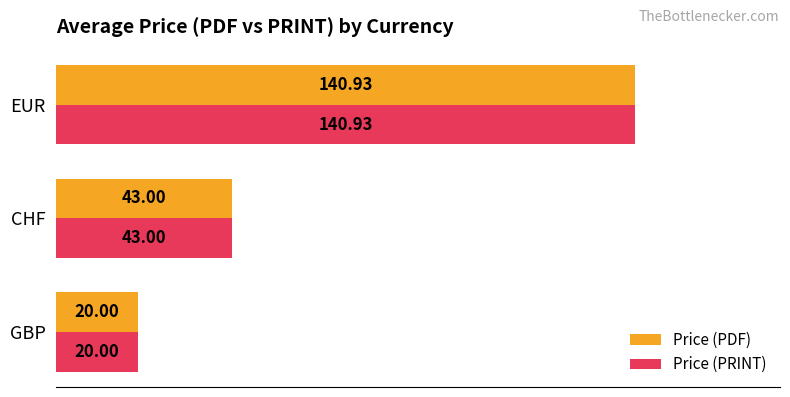

List the labels in order of Price (PDF) value, smallest first.

GBP, CHF, EUR